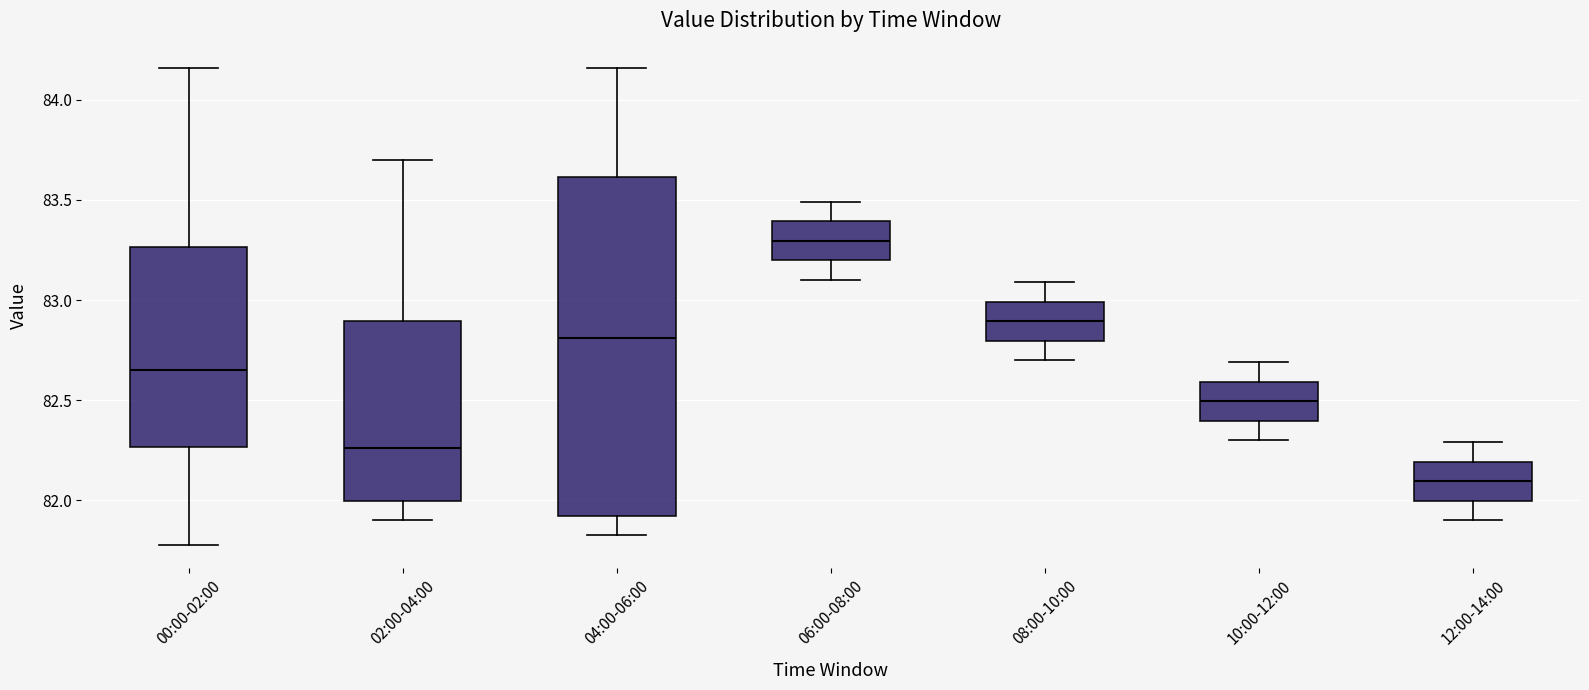

Reading left to right, transcribe this box plot: for each box, give where its median line is, the range the box spans, and where its two whiskers end, as read against the y-axis. The values are not printed on the chart, so give them approximately, as read against the axis.

00:00-02:00: median 82.65, box 82.25 to 83.25, whiskers 81.80 to 84.15
02:00-04:00: median 82.25, box 82.00 to 82.90, whiskers 81.90 to 83.70
04:00-06:00: median 82.80, box 81.90 to 83.60, whiskers 81.85 to 84.15
06:00-08:00: median 83.30, box 83.20 to 83.40, whiskers 83.10 to 83.50
08:00-10:00: median 82.90, box 82.80 to 83.00, whiskers 82.70 to 83.10
10:00-12:00: median 82.50, box 82.40 to 82.60, whiskers 82.30 to 82.70
12:00-14:00: median 82.10, box 82.00 to 82.20, whiskers 81.90 to 82.30